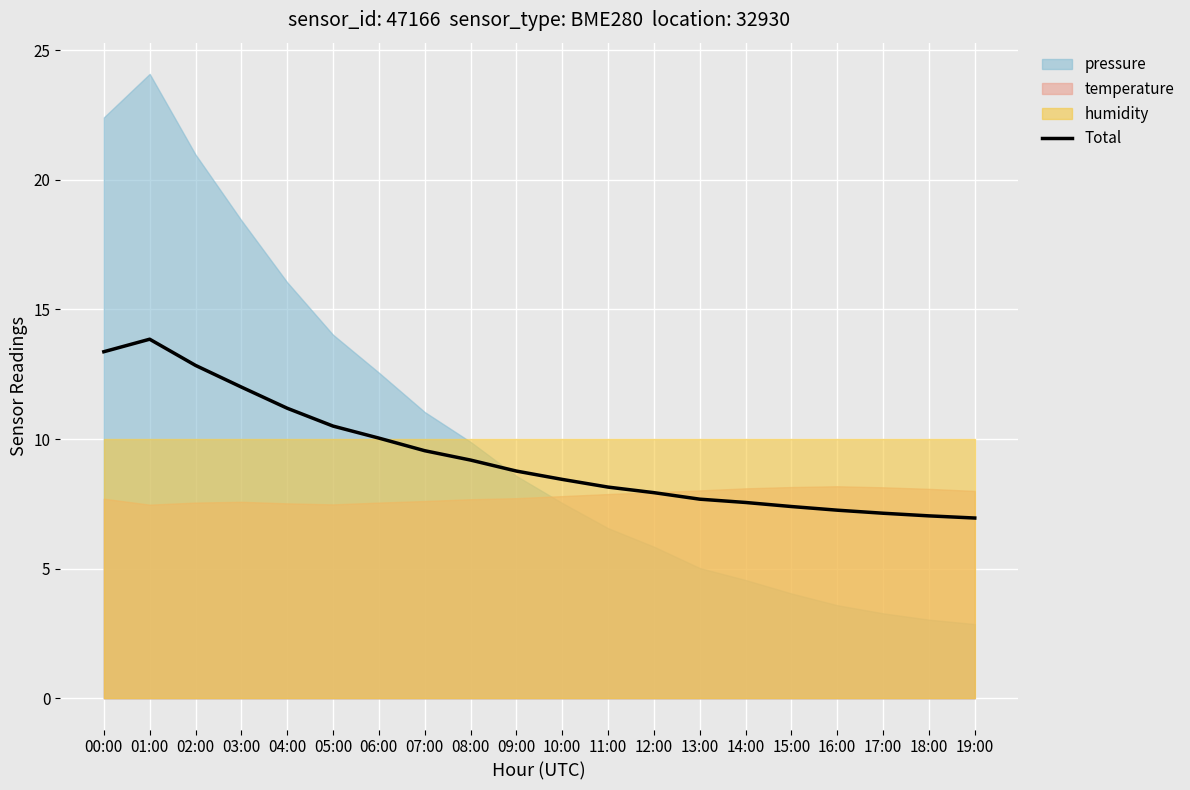

How many data points are above 8?

12